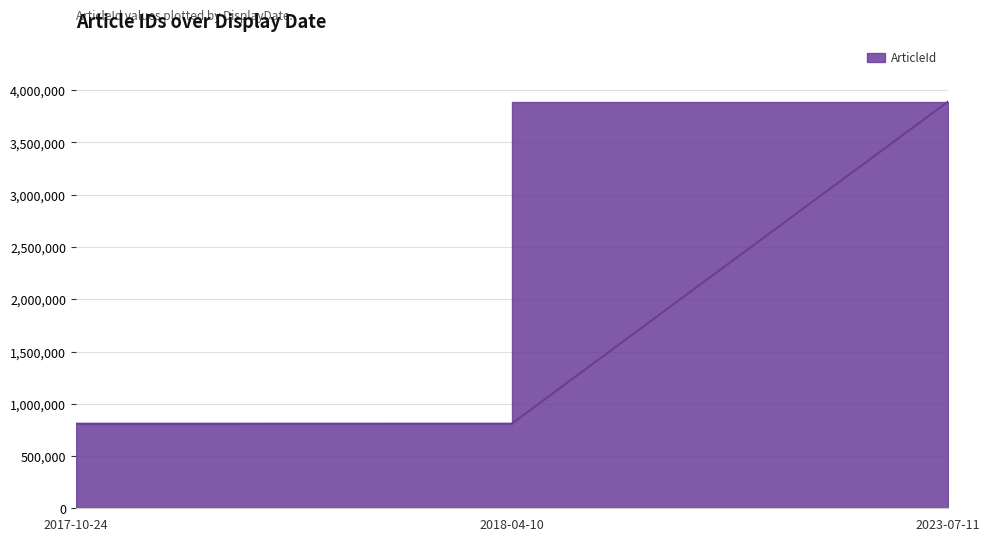

How many lines are shown in the chart?

1